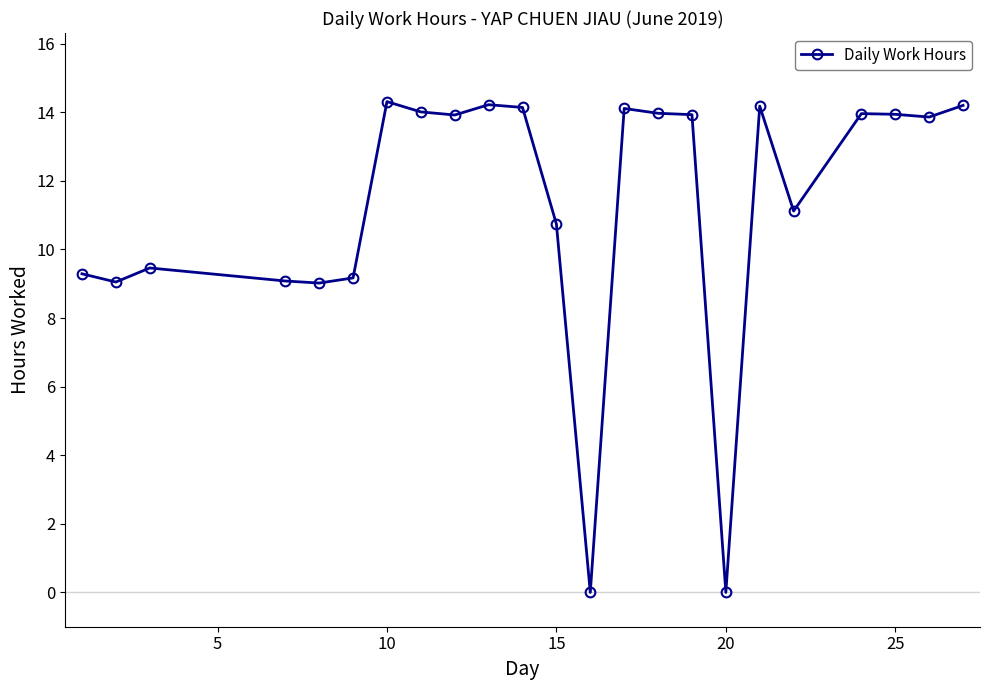

What is the value of the 12th point from the left?

10.7